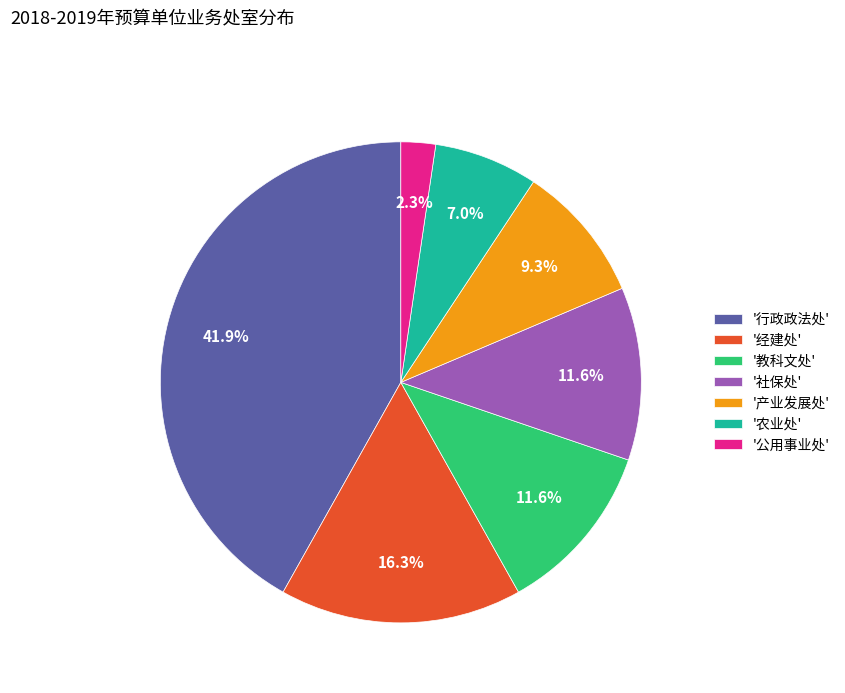

What is the smallest slice in the pie chart?

'公用事业处'